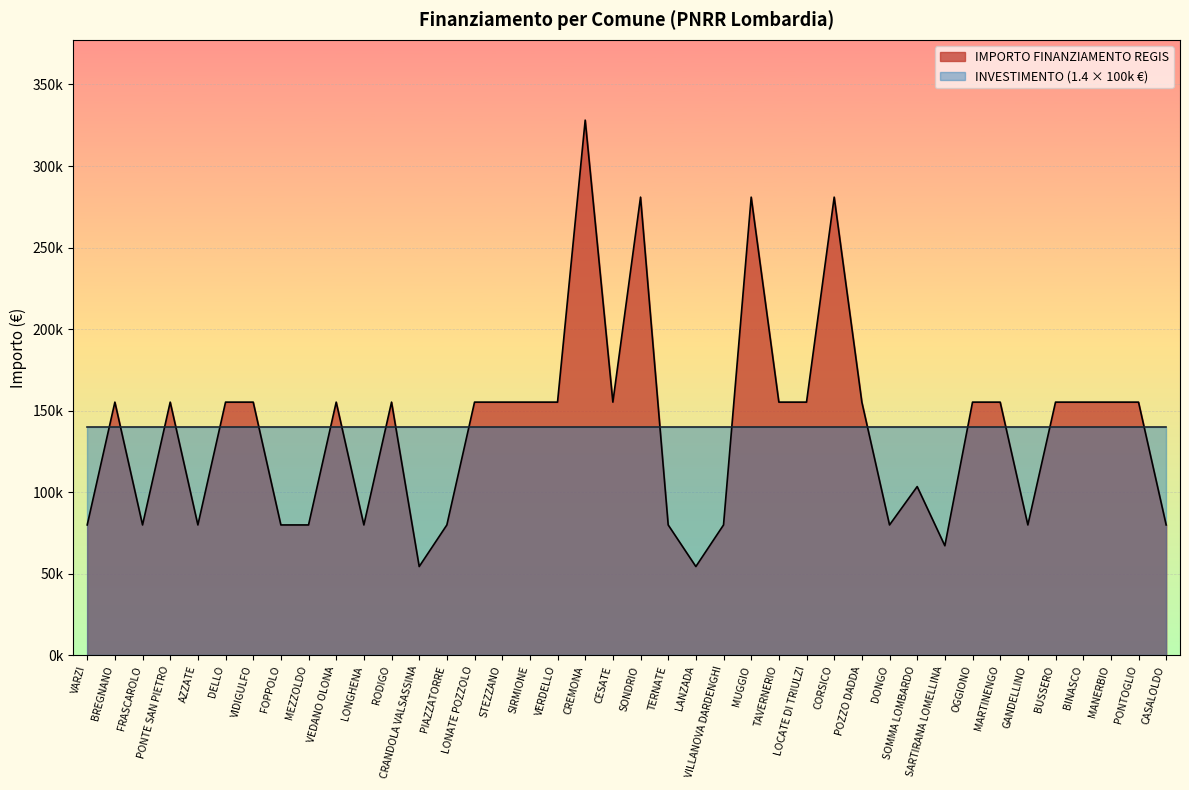

What is the ratio of the value at BREGNANO to the value at MARTINENGO?

1.0